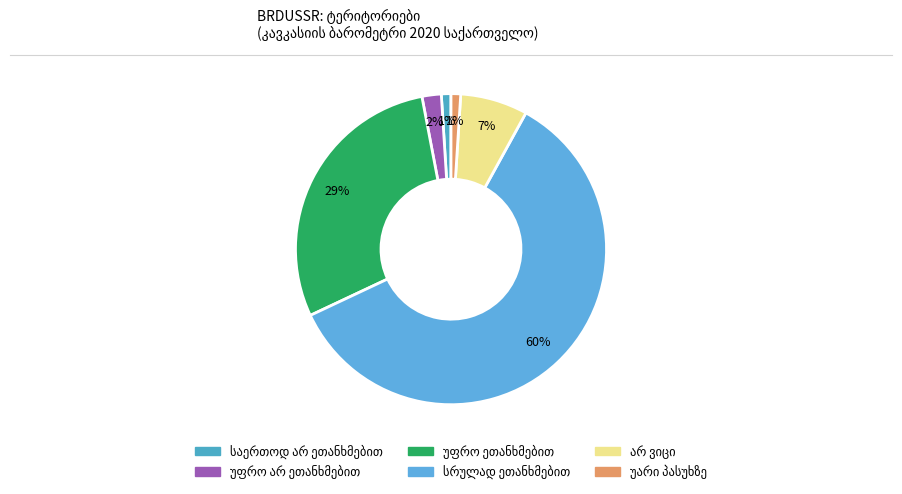

How much of the chart is everything except უარი პასუხზე?

99.0%